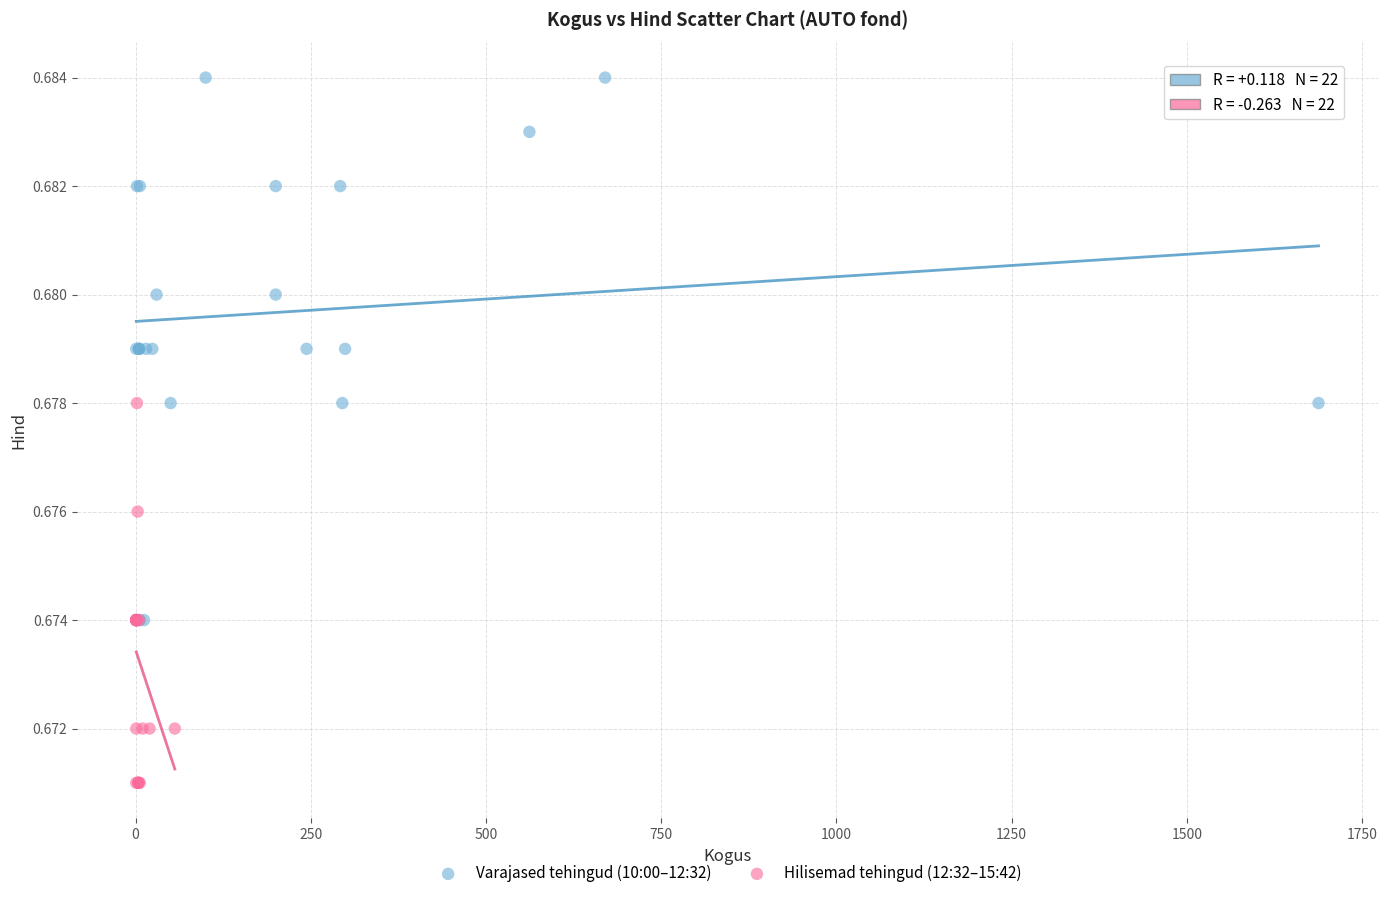

Which series contains the lowest Y value?

Hilisemad tehingud (12:32–15:42)